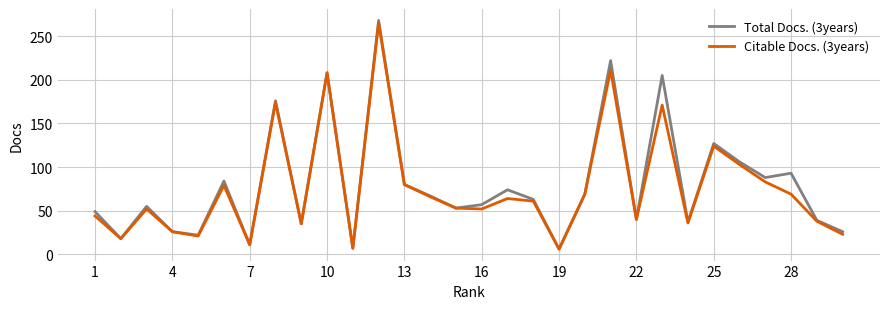

Which series has the widest spread of values?

Total Docs. (3years)